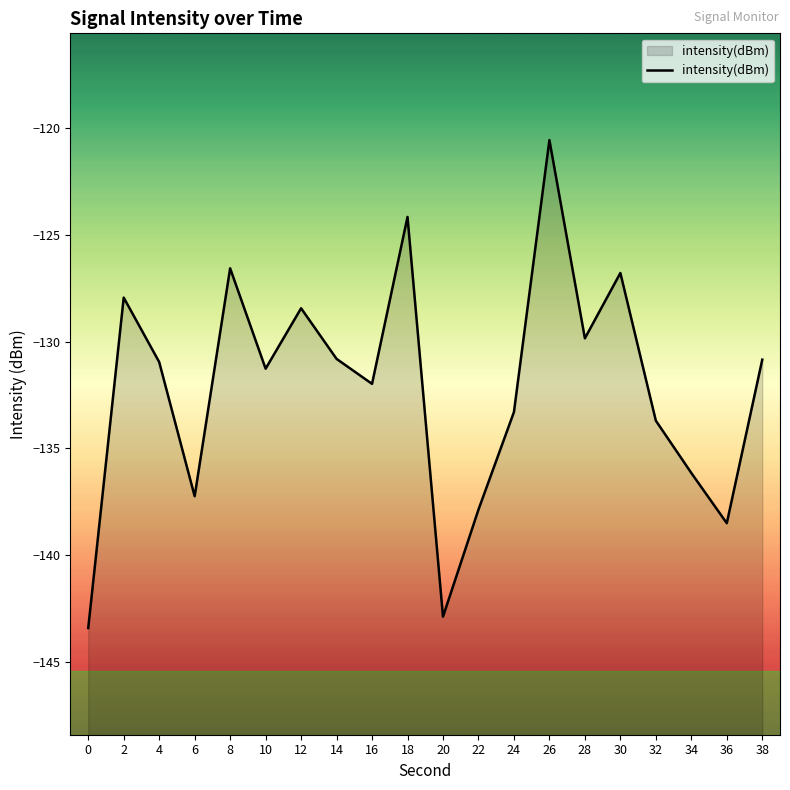

True or false: the data shows -69.7 at 0.

False